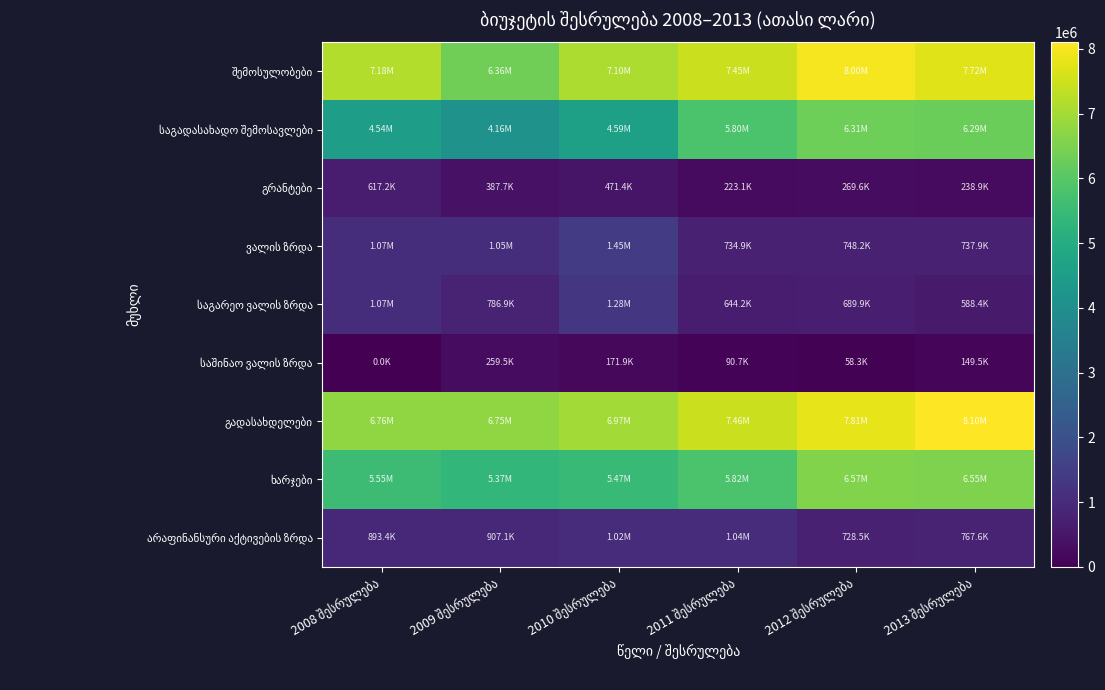

The value of ხარჯები at 2013 შესრულება is 6545615.2. True or false?

True